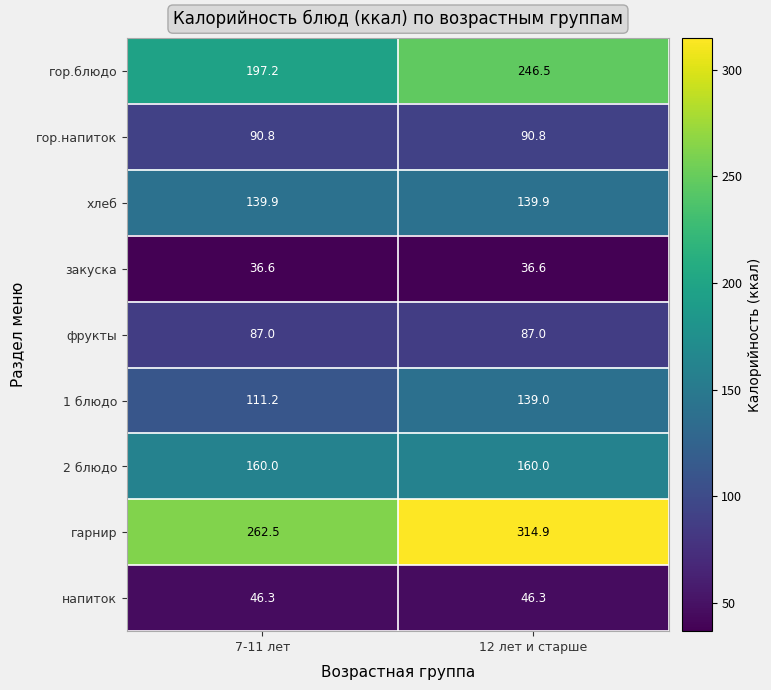

At which category does the chart reach its peak across all series?

12 лет и старше